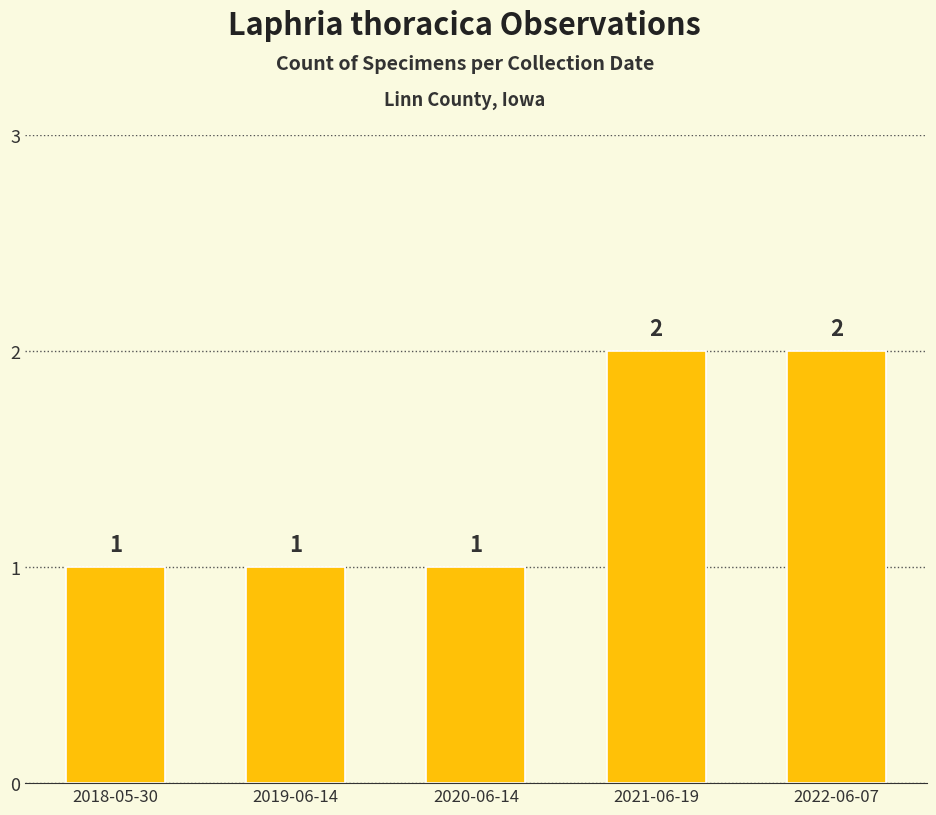

Does the chart contain stacked bars?

No